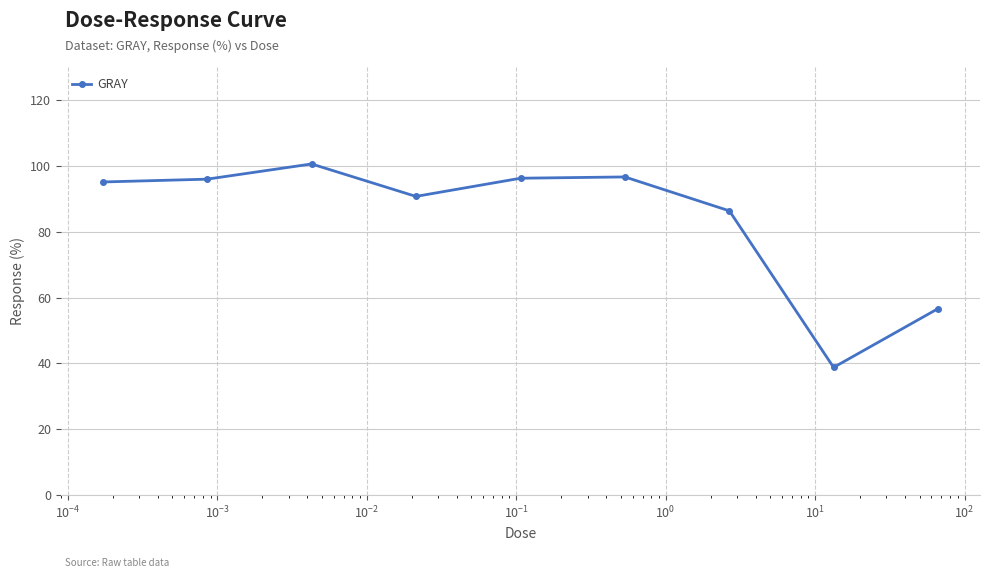

What is the average value?

84.1